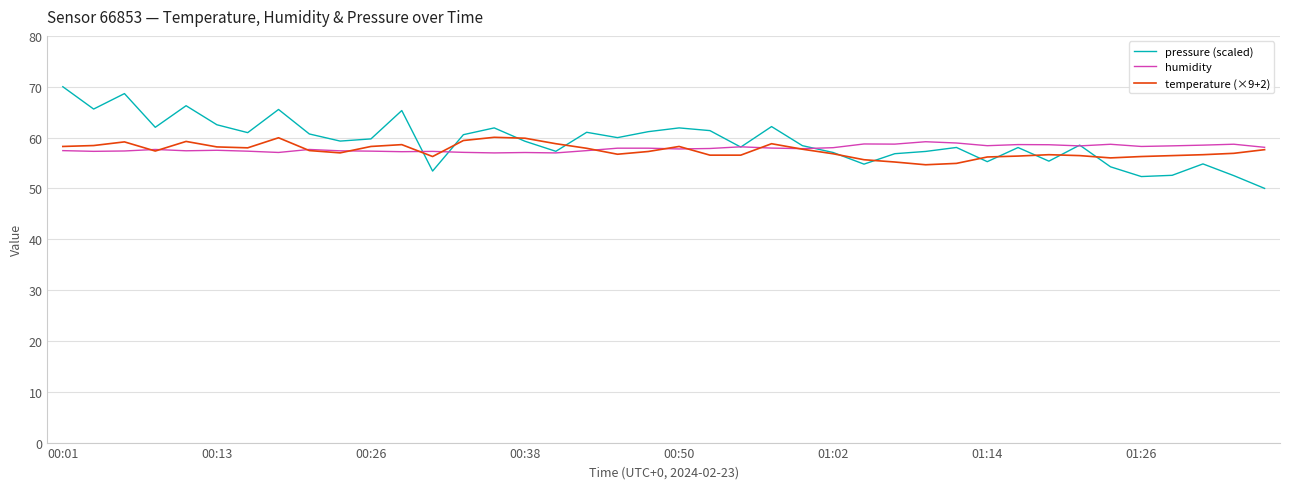

Which series has the largest range (max minus min)?

pressure (scaled)